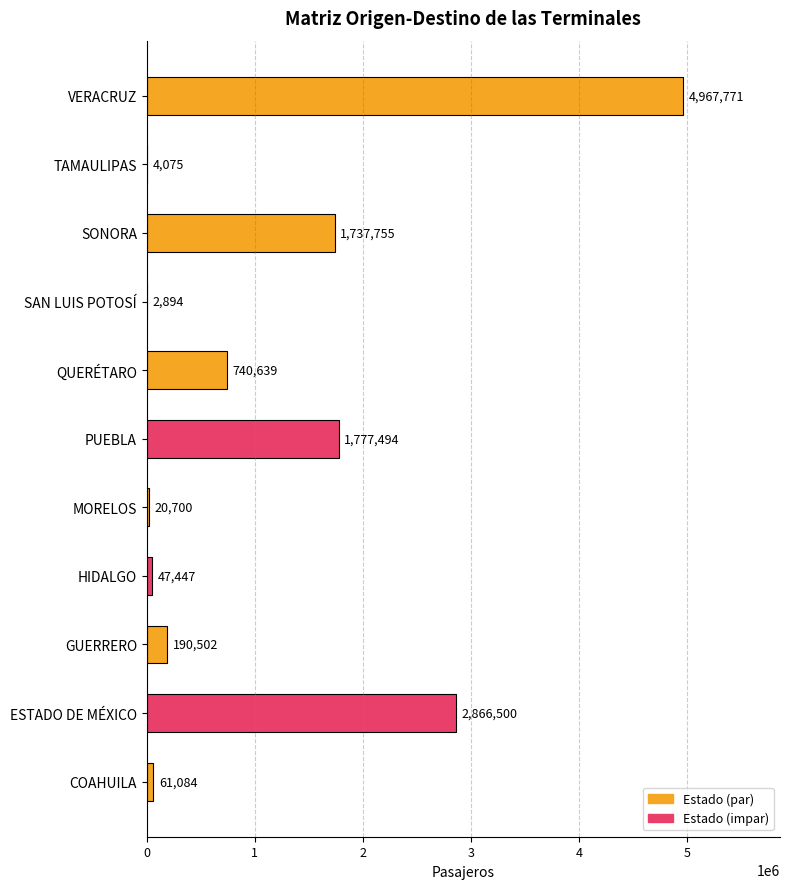

What is the greatest value displayed?

4967771.0